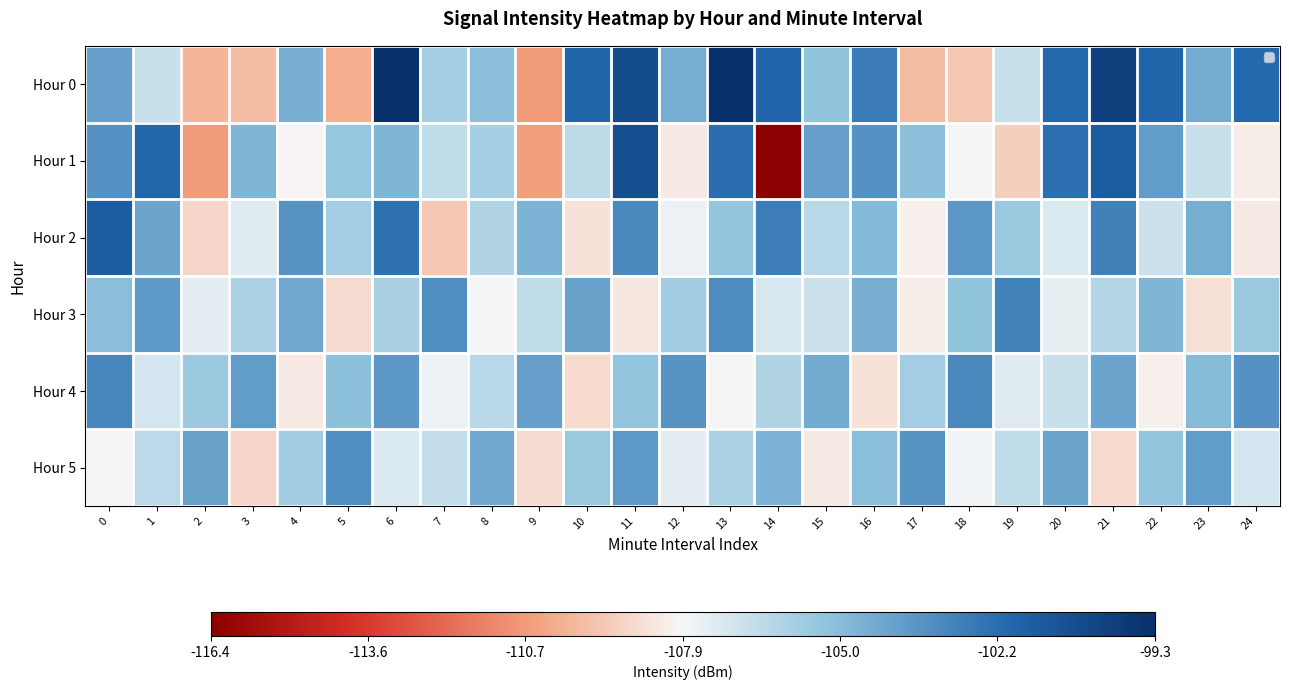

The value of Hour 0 at 2 is -156.9. True or false?

False